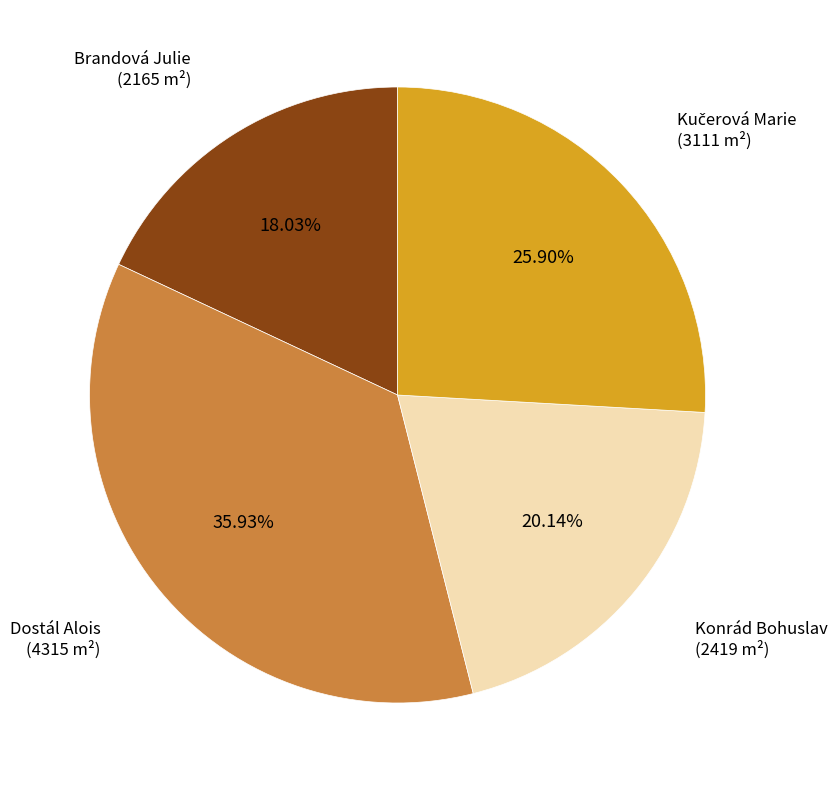

Does Dostál Alois represent more than half of the total?

No